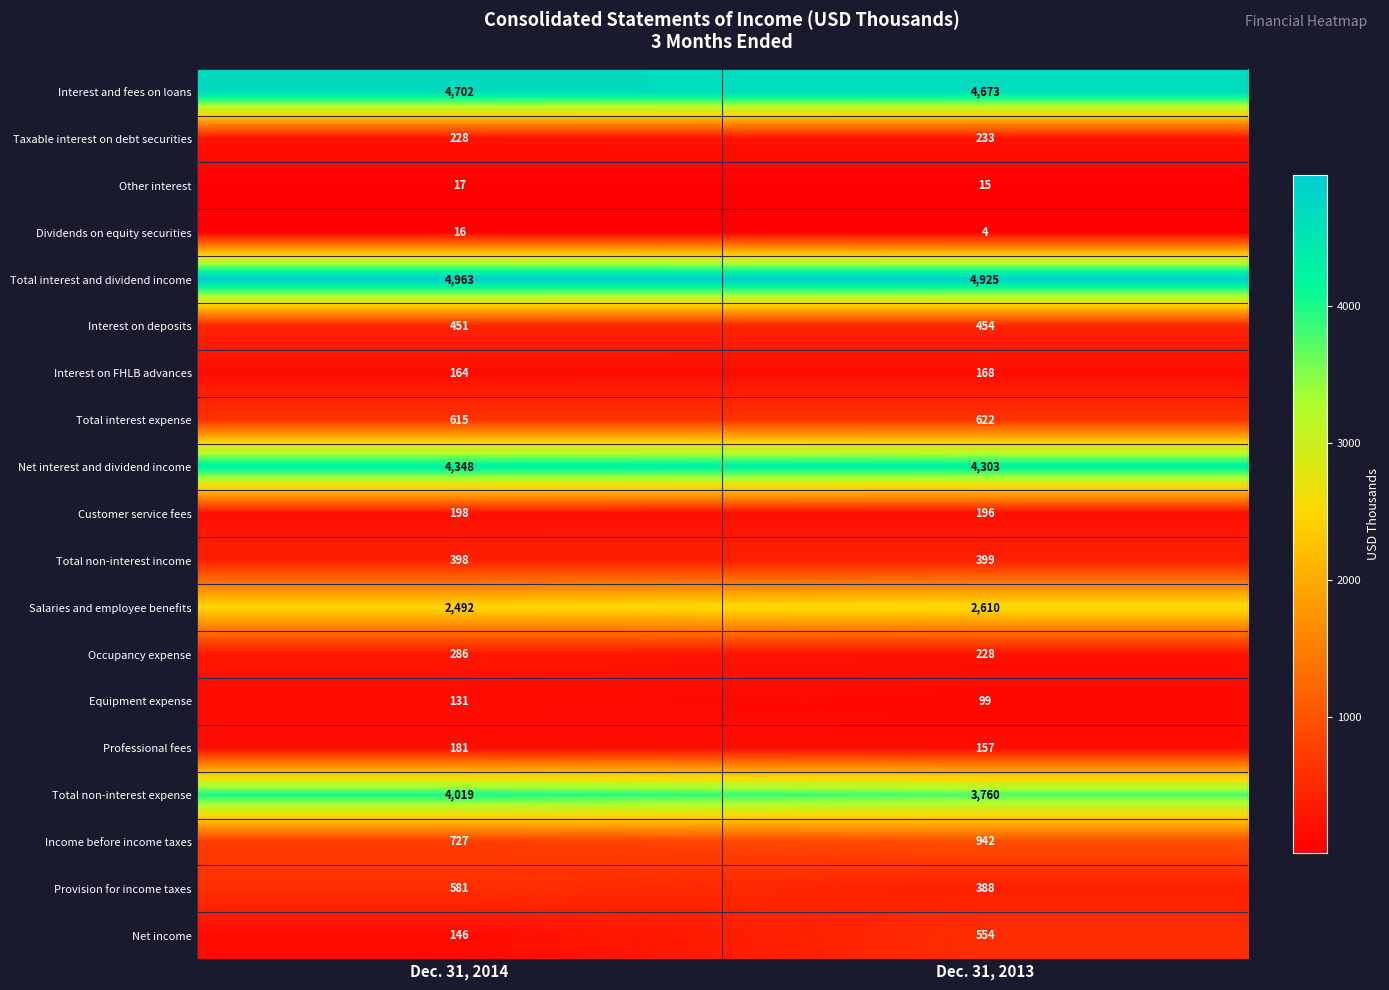

What is the average value of the Other interest series?

16